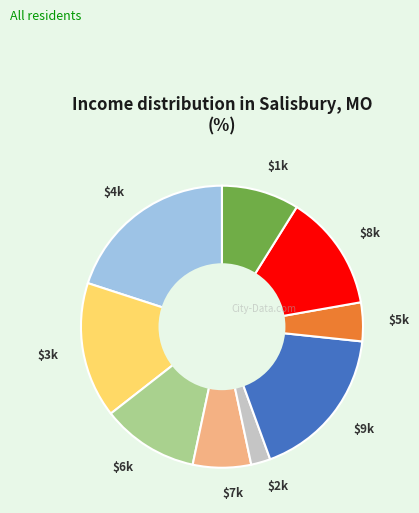

Does $9k account for over 50% of the chart?

No